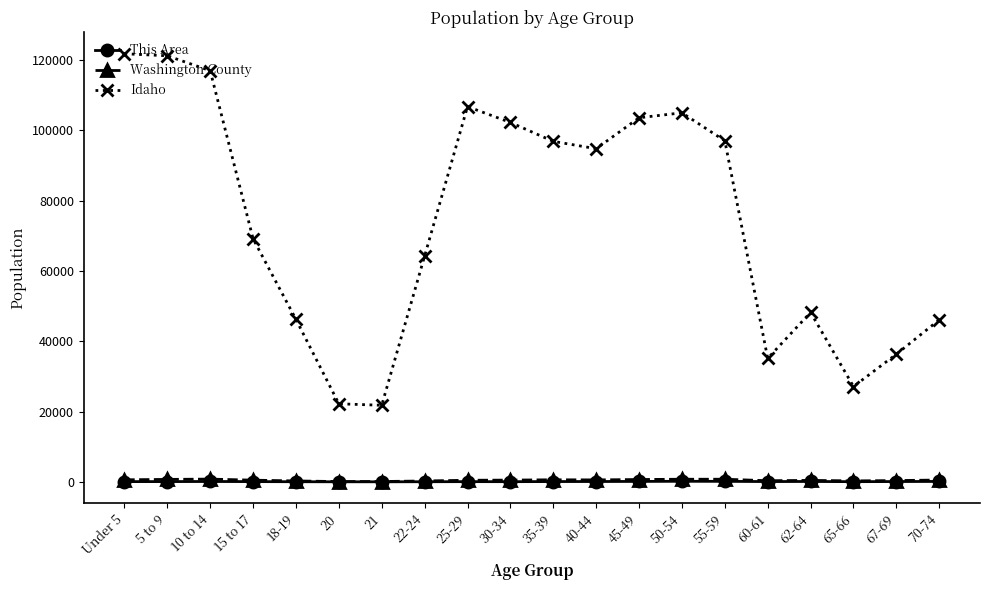

Which series has the largest range (max minus min)?

Idaho